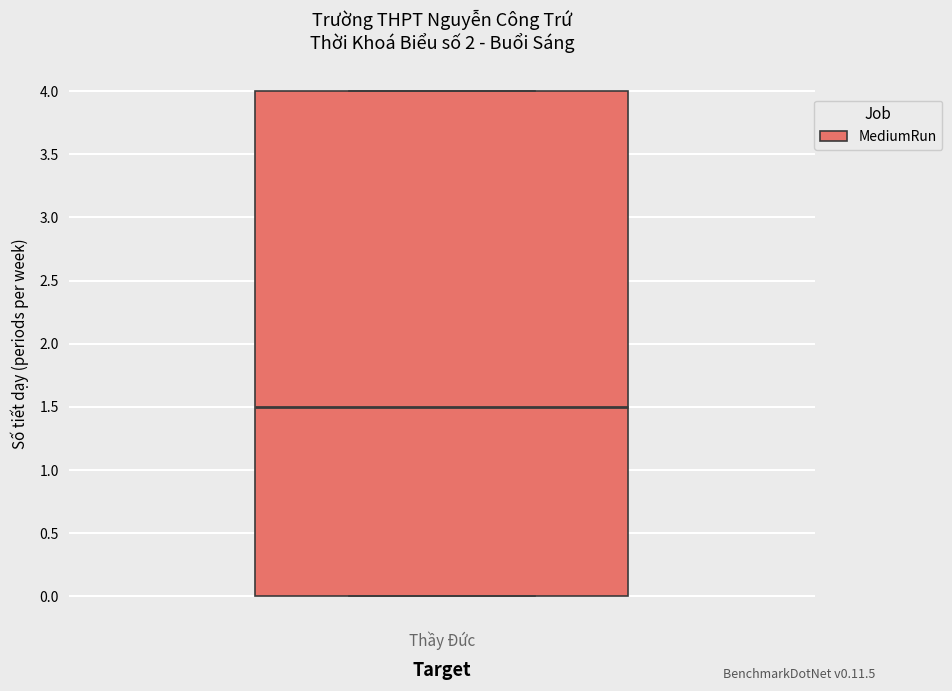

Transcribe this box plot: give where the median line is, the range the box spans, and where the two whiskers end, as read against the y-axis. The values are not printed on the chart, so give them approximately, as read against the axis.

median 1.5, box 0.0 to 4.0, whiskers 0.0 to 4.0